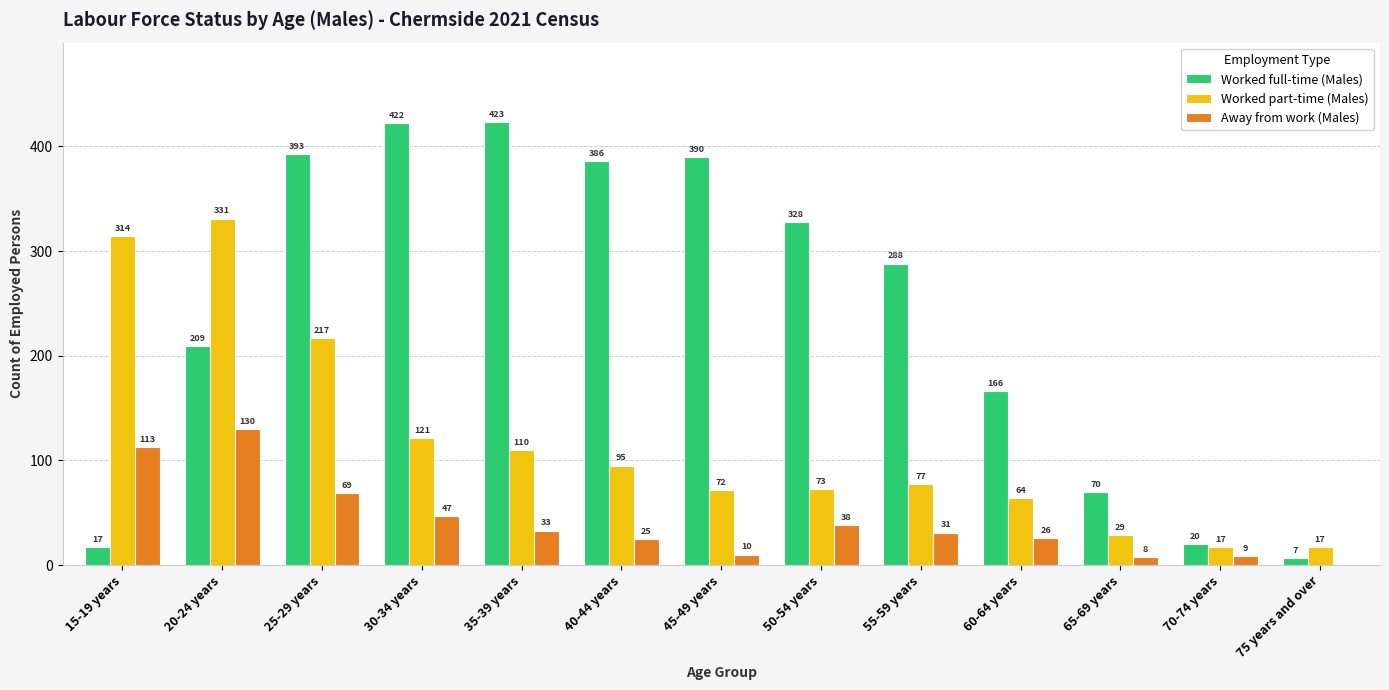

At which label does Away from work (Males) reach its peak?

20-24 years